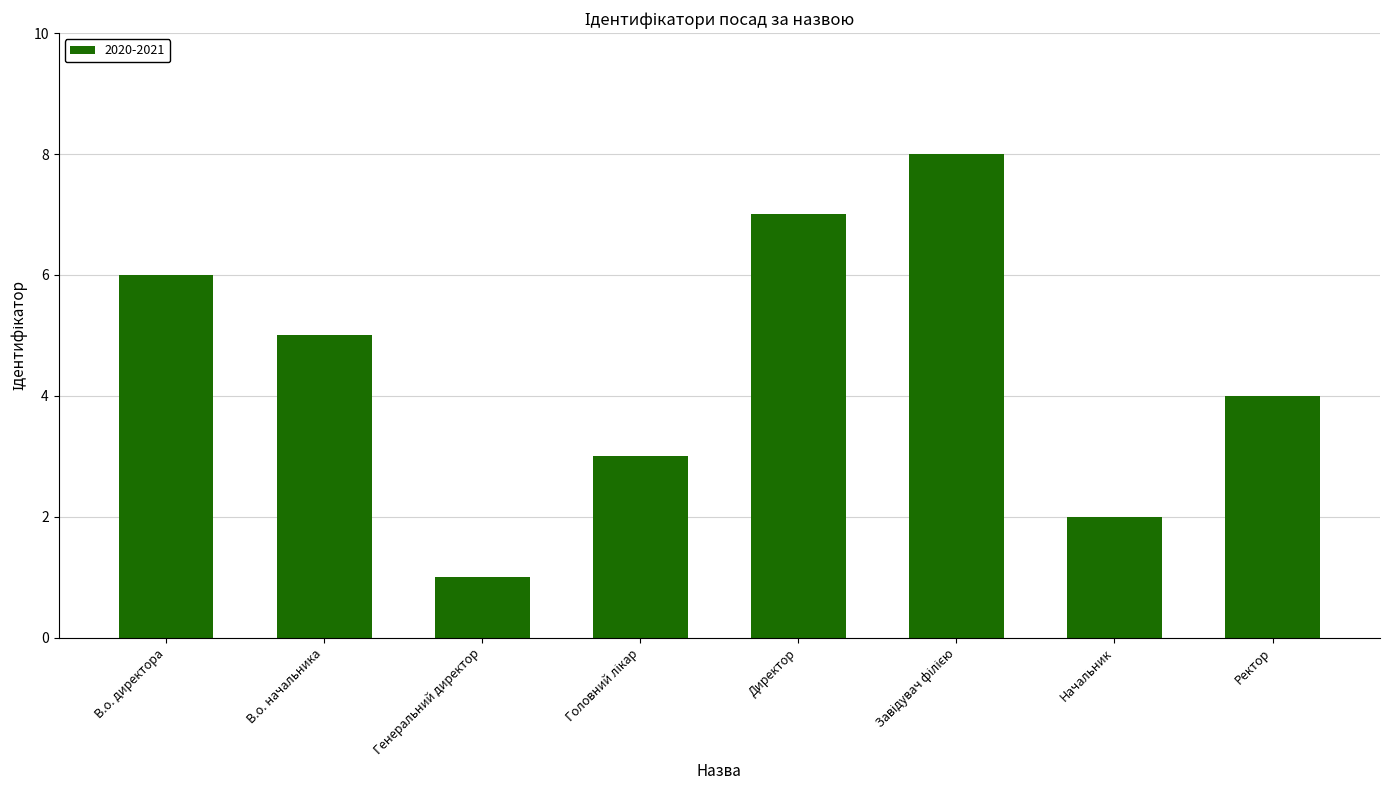

Which has a higher value, В.о. начальника or Начальник?

В.о. начальника